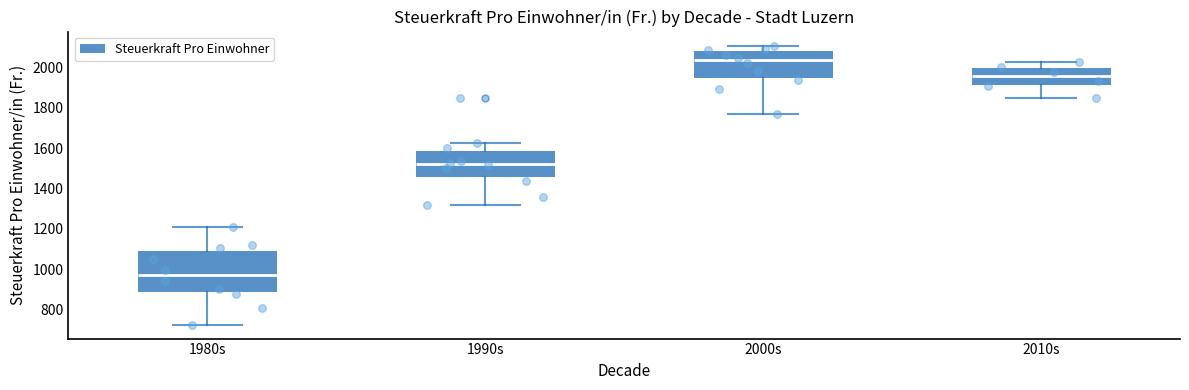

Which box has the highest median line?

2000s